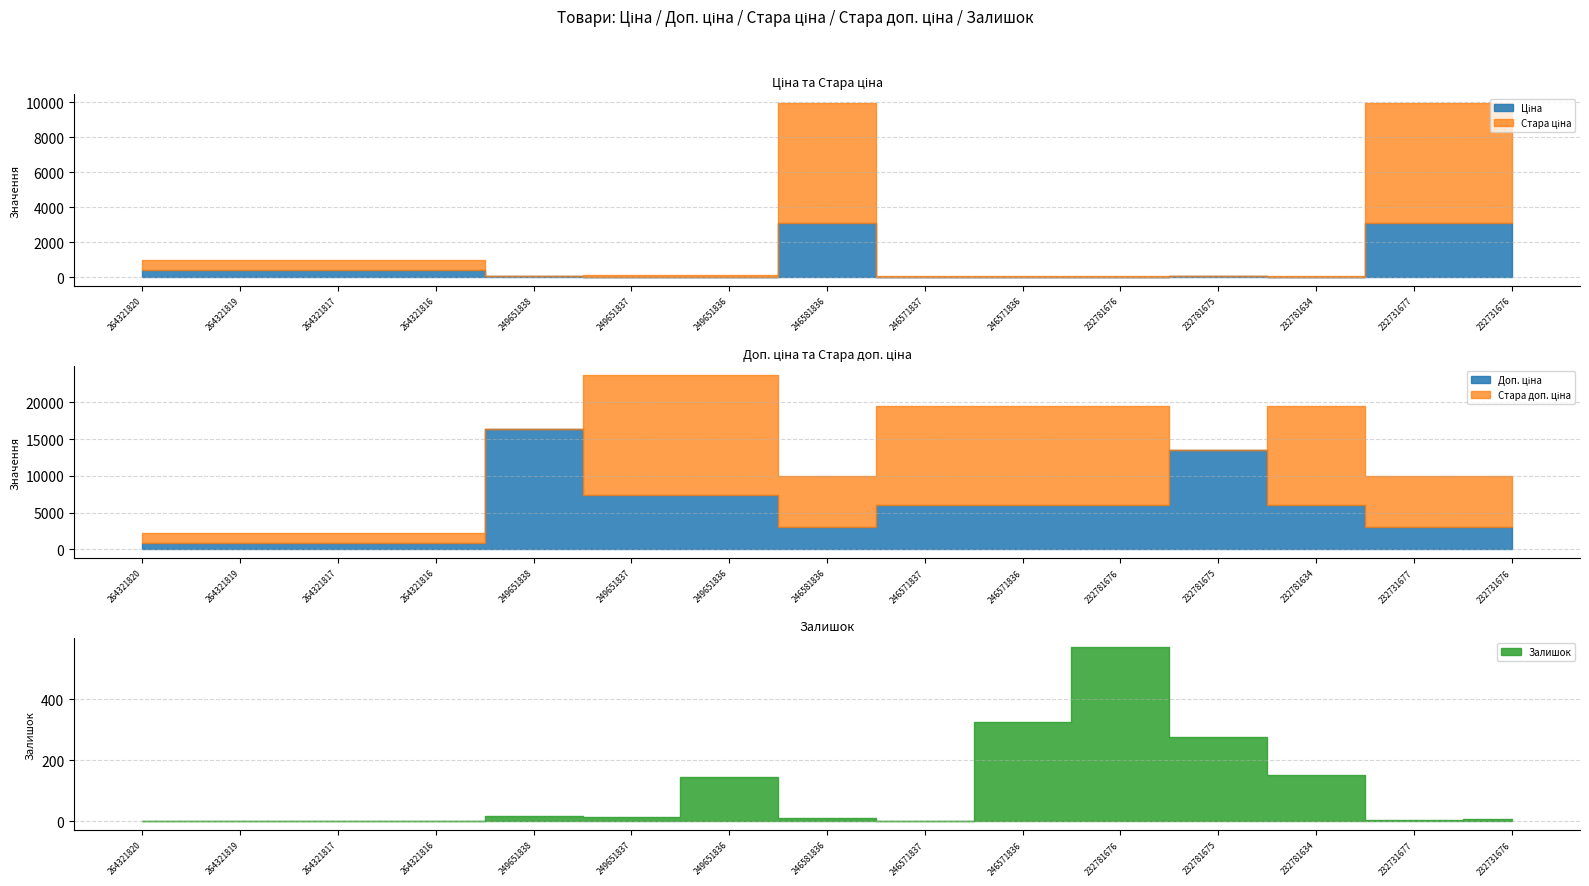

Which label corresponds to the smallest value in the chart?

249651838